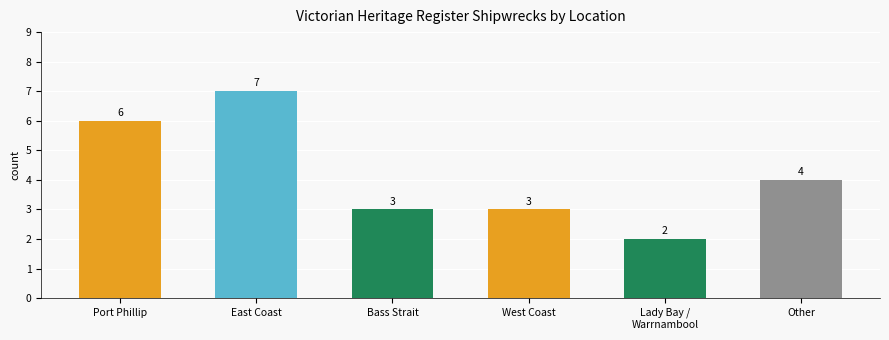

What is the difference between the maximum and minimum values?

5